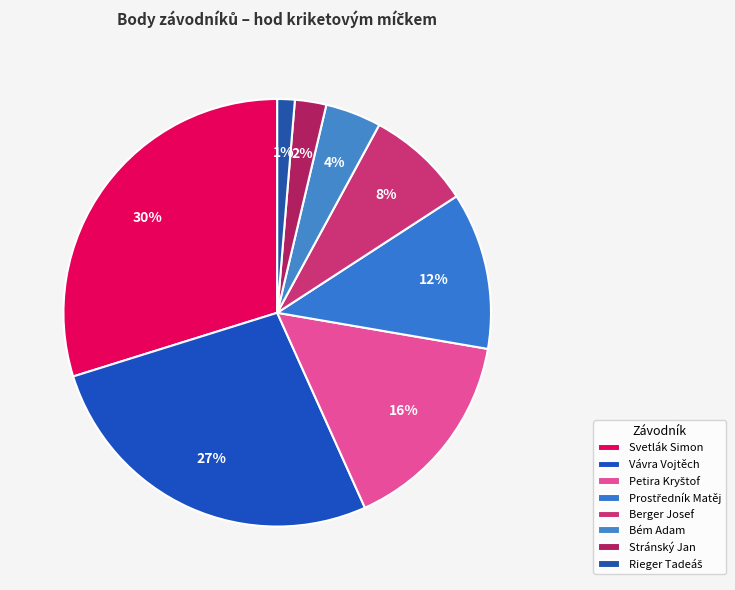

Does any single category account for the majority?

No